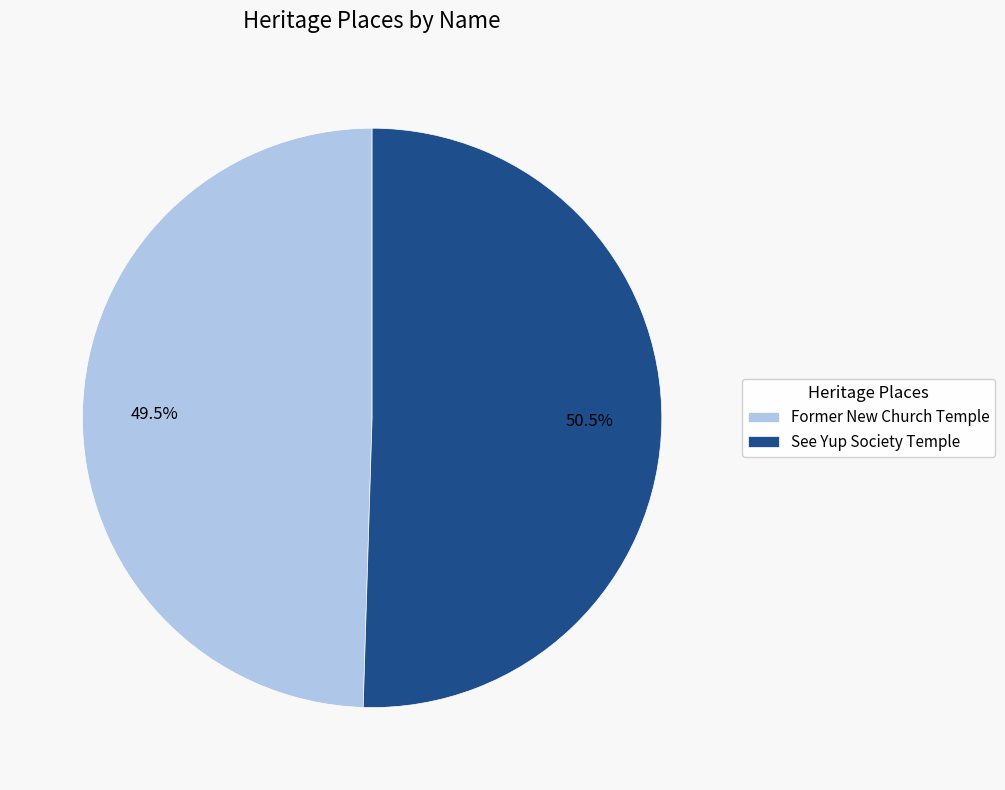

What portion of the pie excludes Former New Church Temple?

50.5%